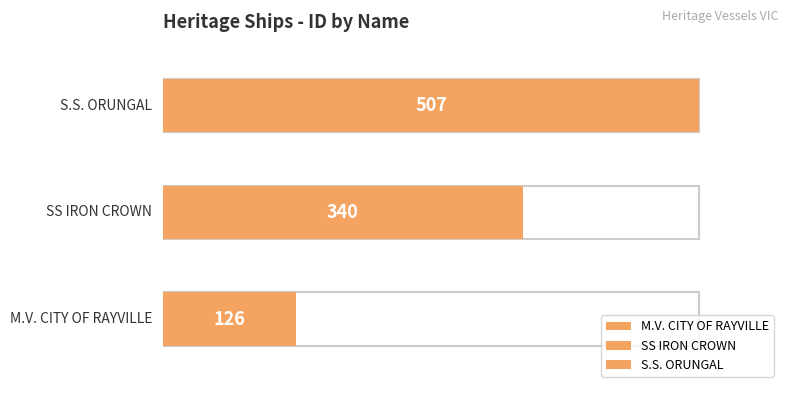

The value at M.V. CITY OF RAYVILLE is 209. True or false?

False